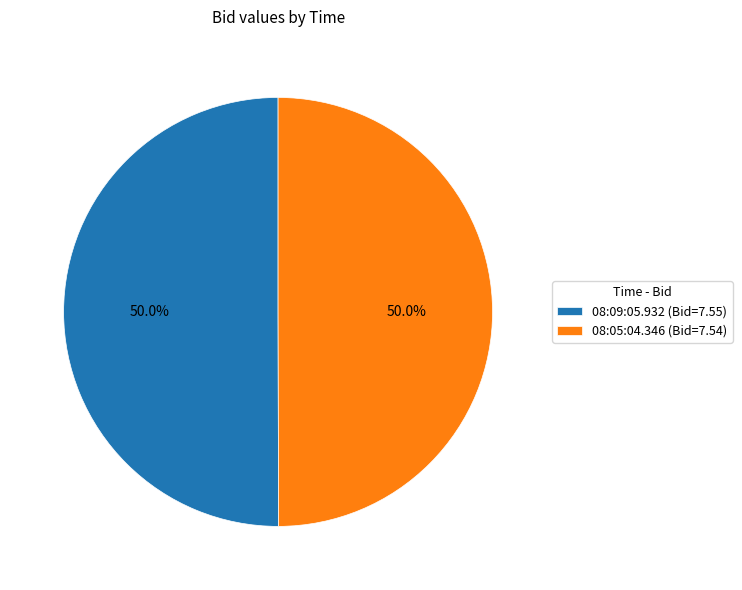

Approximately how many times larger is the value at 08:09:05.932 (Bid=7.55) compared to 08:05:04.346 (Bid=7.54)?

1.0